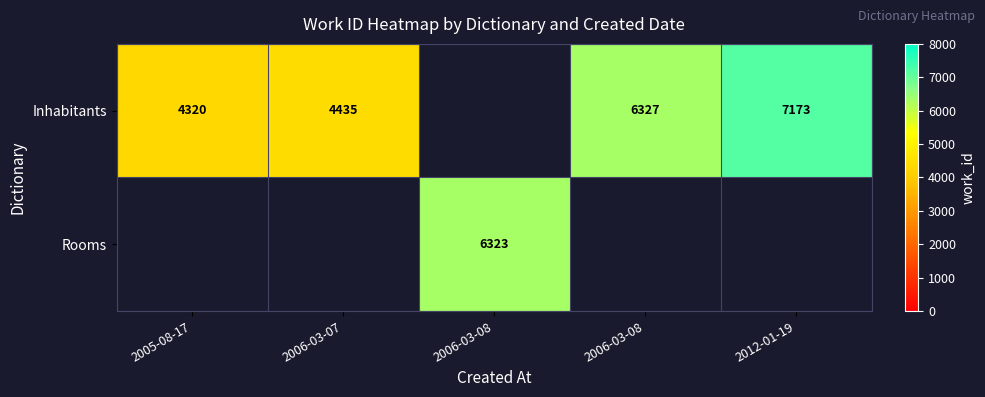

Which category has the lowest value in the Rooms series?

2005-08-17